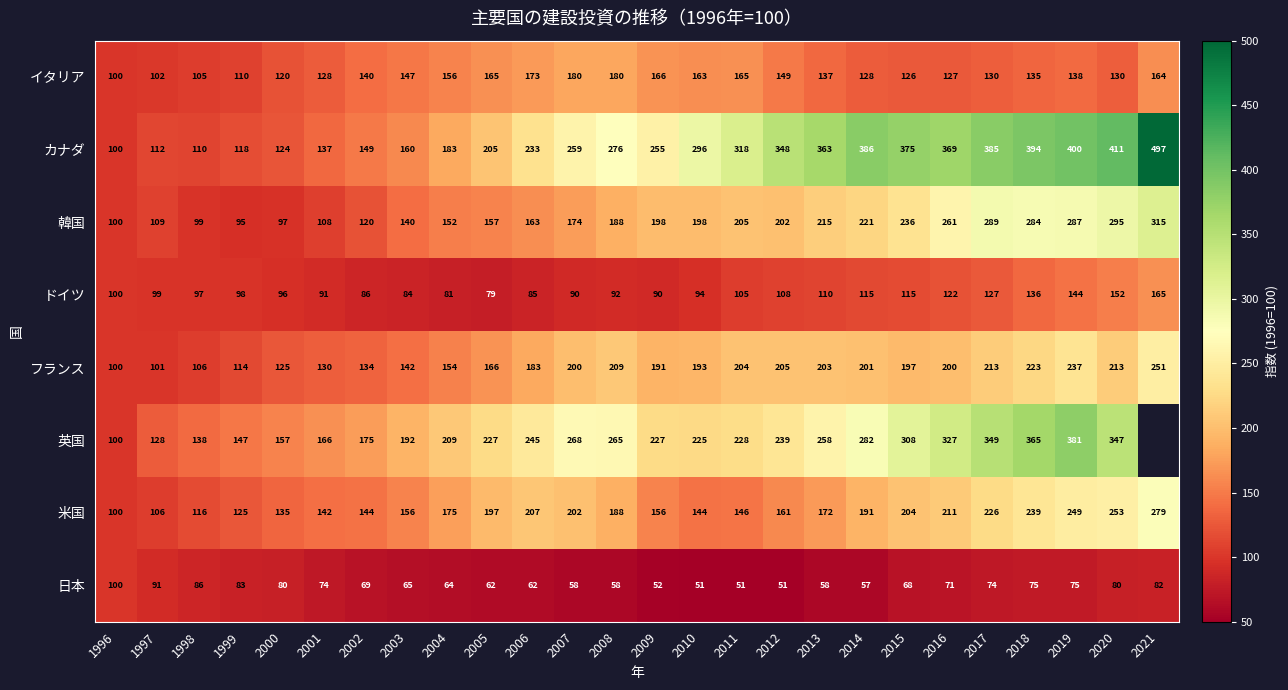

Which series changed the most between 2006 and 2019?

カナダ